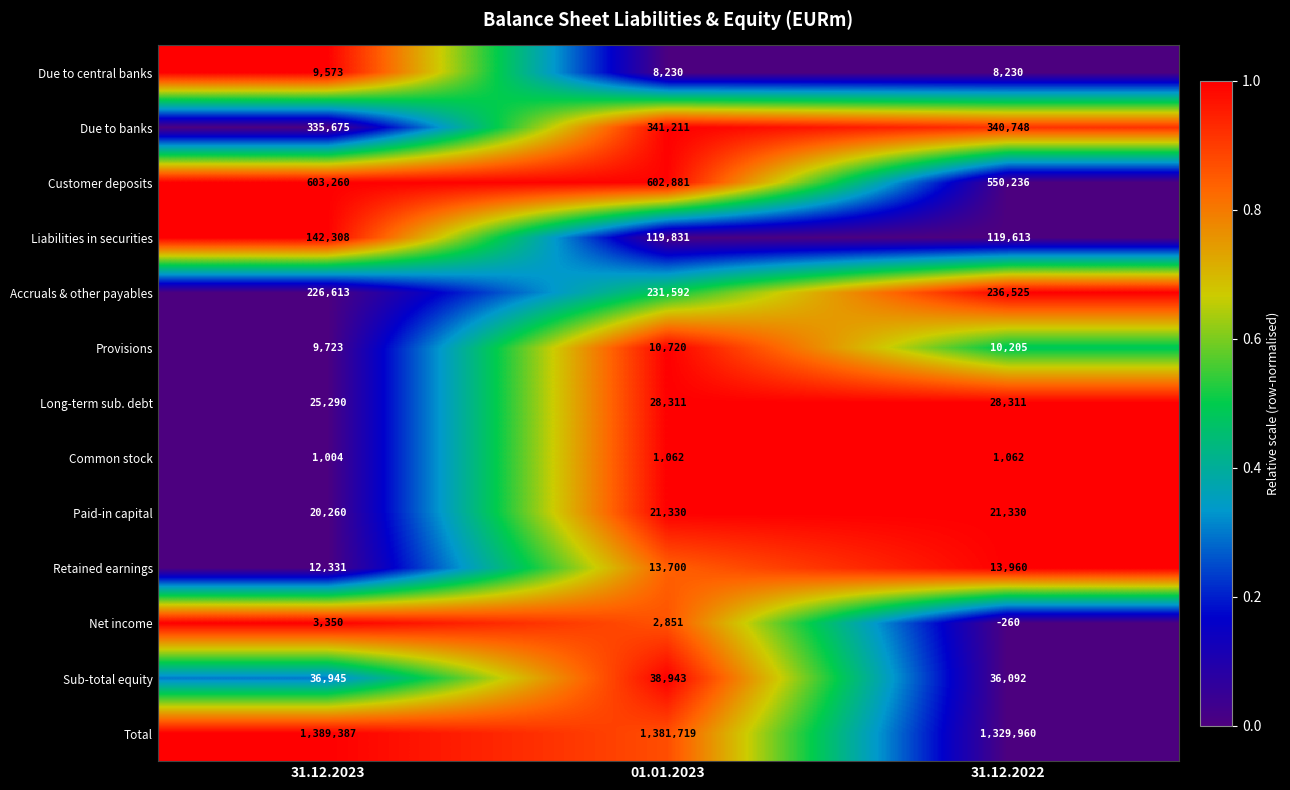

At 31.12.2023, list the series in order from largest to smallest.

Total, Customer deposits, Due to banks, Accruals & other payables, Liabilities in securities, Sub-total equity, Long-term sub. debt, Paid-in capital, Retained earnings, Provisions, Due to central banks, Net income, Common stock